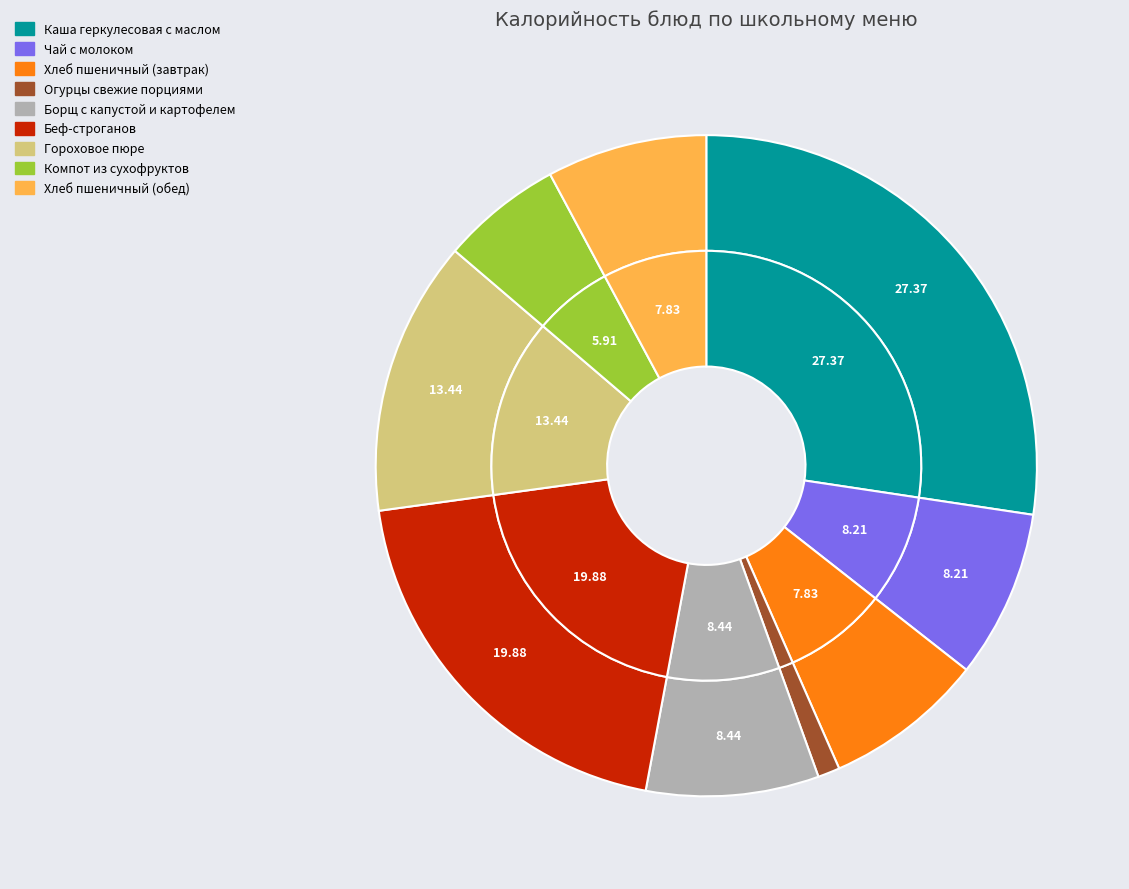

What percentage do Каша геркулесовая с маслом and Борщ с капустой и картофелем together represent?

35.8%